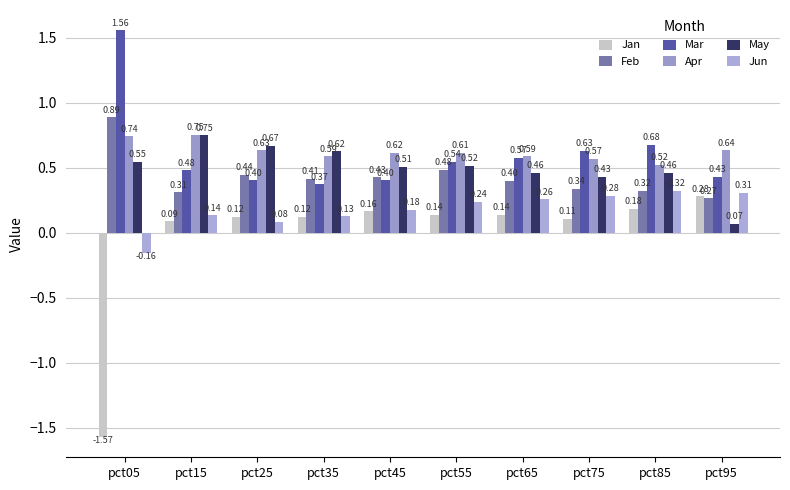

Which category has the lowest value across all series?

pct05